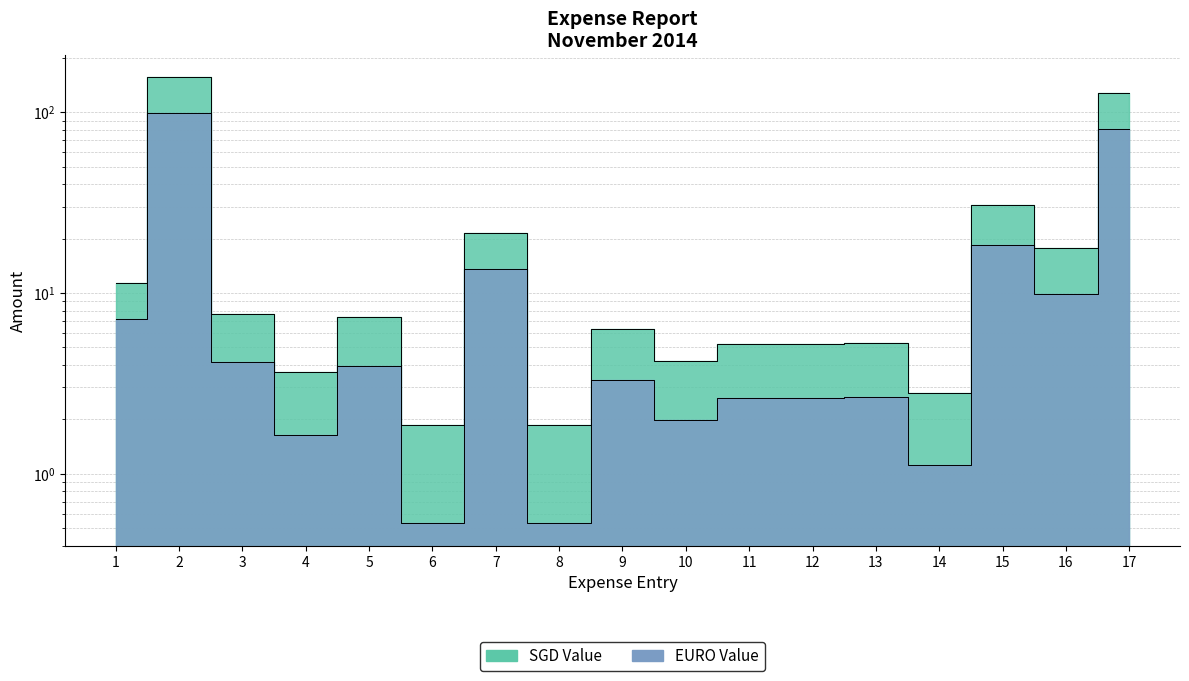

How many data points in EURO Value are less than 3?

8